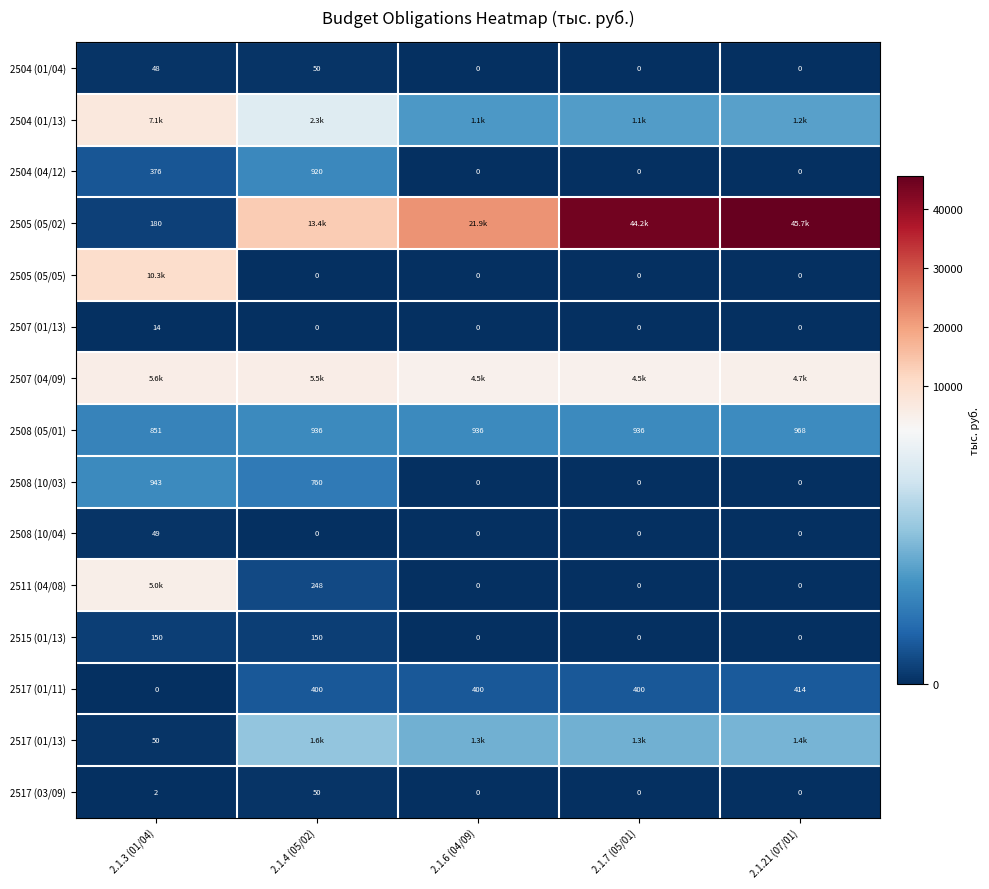

Count the number of data series in this chart.

15